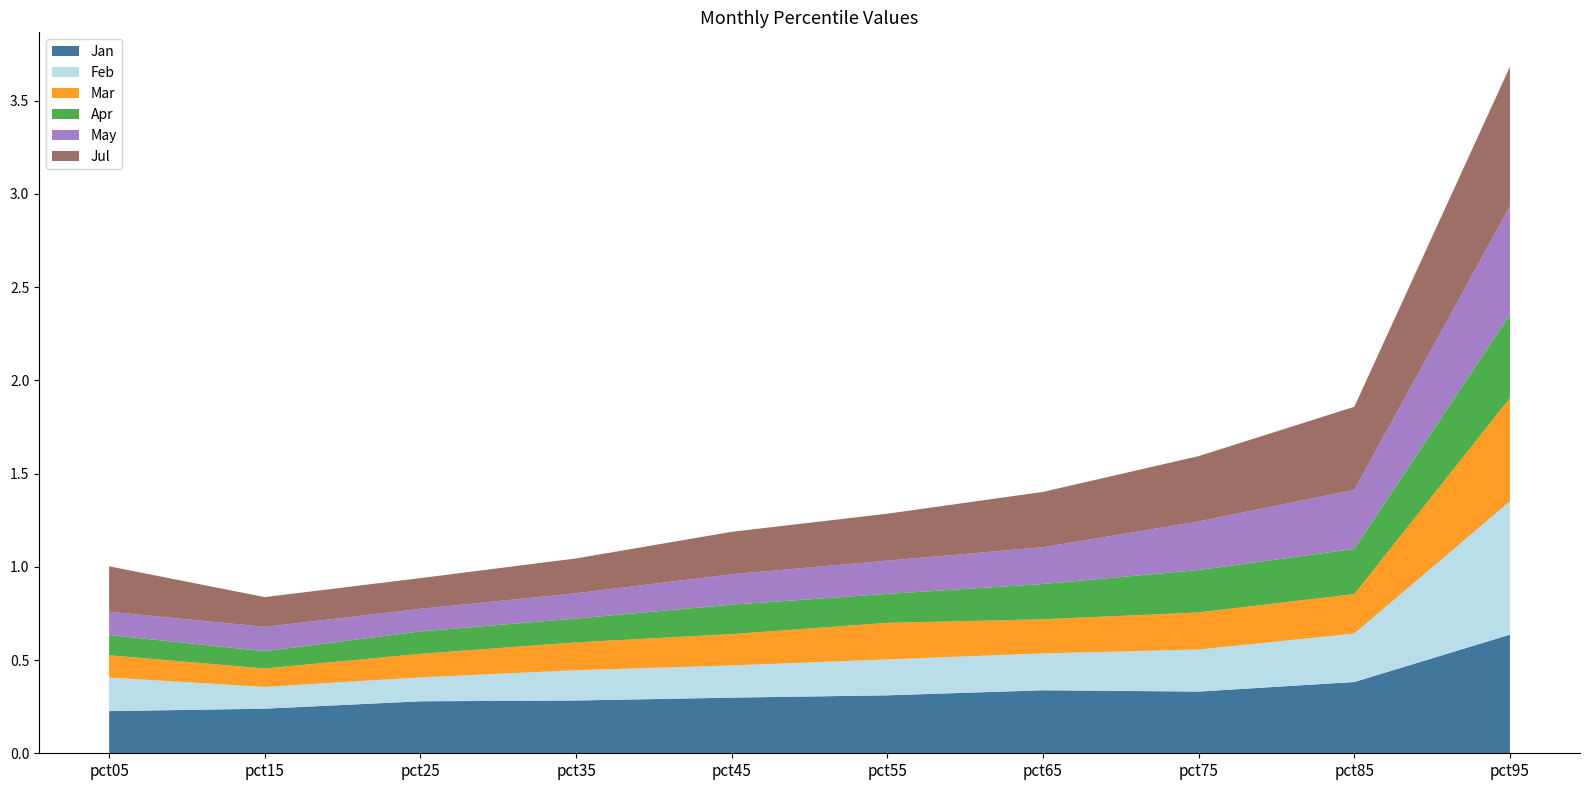

Reading left to right, list all the values displayed in this chart.

Jan: pct05=0.2	pct15=0.2	pct25=0.3	pct35=0.3	pct45=0.3	pct55=0.3	pct65=0.3	pct75=0.3	pct85=0.4	pct95=0.6
Feb: pct05=0.2	pct15=0.1	pct25=0.1	pct35=0.2	pct45=0.2	pct55=0.2	pct65=0.2	pct75=0.2	pct85=0.3	pct95=0.7
Mar: pct05=0.1	pct15=0.1	pct25=0.1	pct35=0.1	pct45=0.2	pct55=0.2	pct65=0.2	pct75=0.2	pct85=0.2	pct95=0.6
Apr: pct05=0.1	pct15=0.1	pct25=0.1	pct35=0.1	pct45=0.2	pct55=0.2	pct65=0.2	pct75=0.2	pct85=0.2	pct95=0.4
May: pct05=0.1	pct15=0.1	pct25=0.1	pct35=0.1	pct45=0.2	pct55=0.2	pct65=0.2	pct75=0.3	pct85=0.3	pct95=0.6
Jul: pct05=0.2	pct15=0.2	pct25=0.2	pct35=0.2	pct45=0.2	pct55=0.3	pct65=0.3	pct75=0.4	pct85=0.4	pct95=0.7